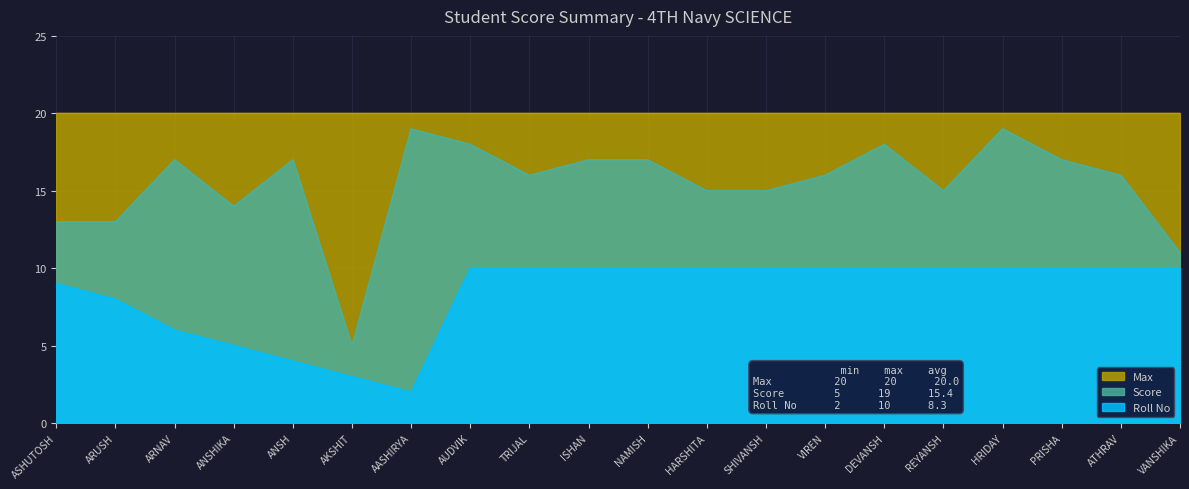

At which category is the sum across all series the highest?

HRIDAY